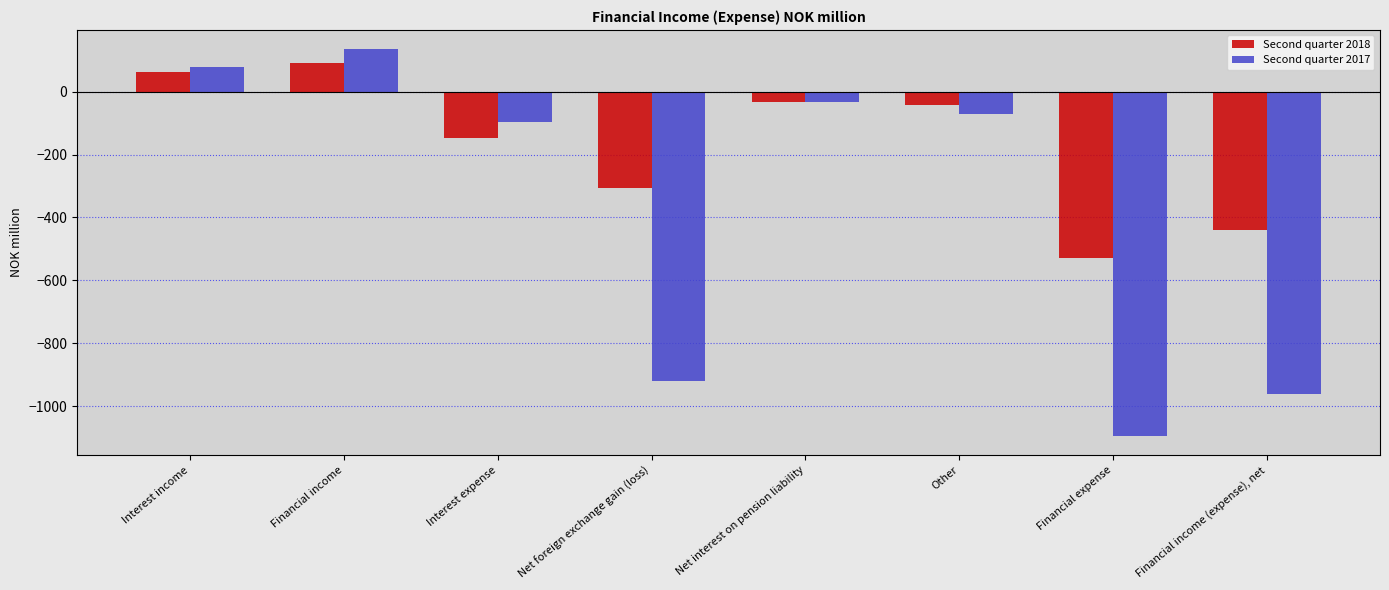

What position from the right is Financial expense?

2